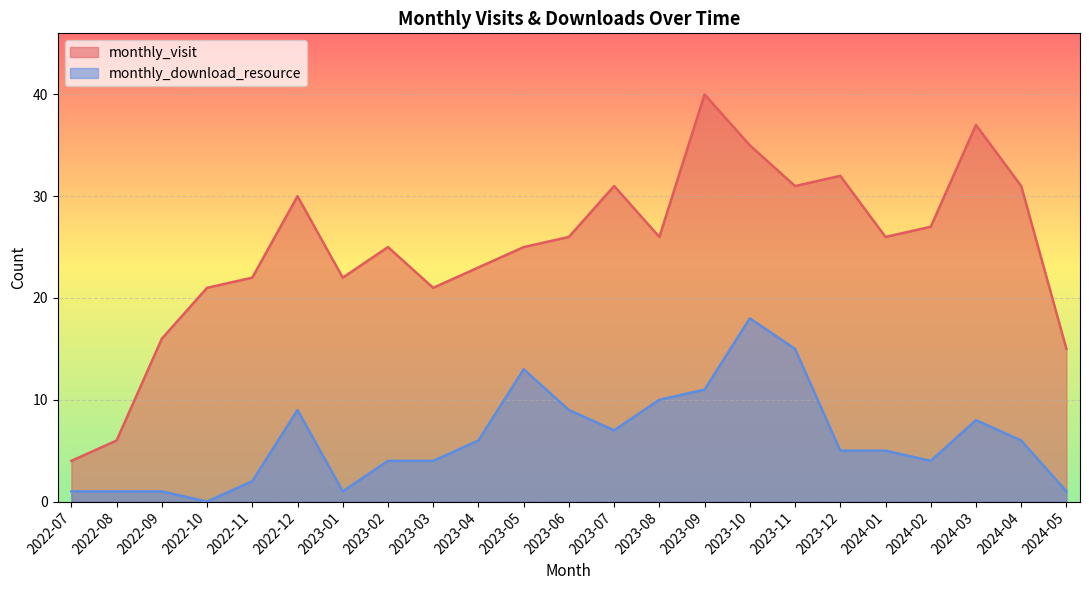

What is the difference between the monthly_visit values at 2023-02 and 2022-07?

21